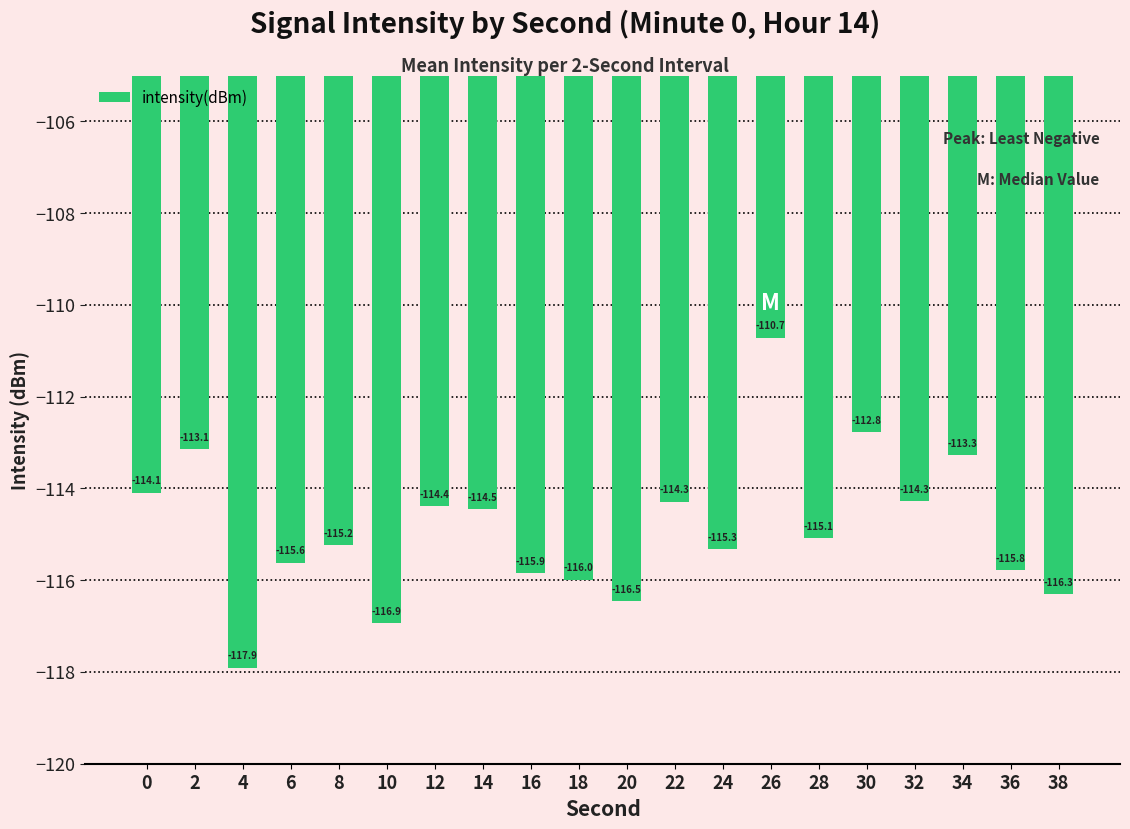

Which label corresponds to the largest value in the chart?

26